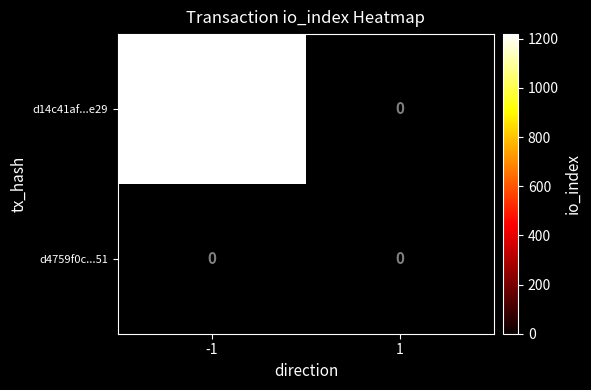

Is the value of d4759f0c0ac8fdb0f403b25c0fef716cec71051 at 1 greater than the value of d14c41af07d26f035a1fe123a1aa71c9a404e29 at -1?

No